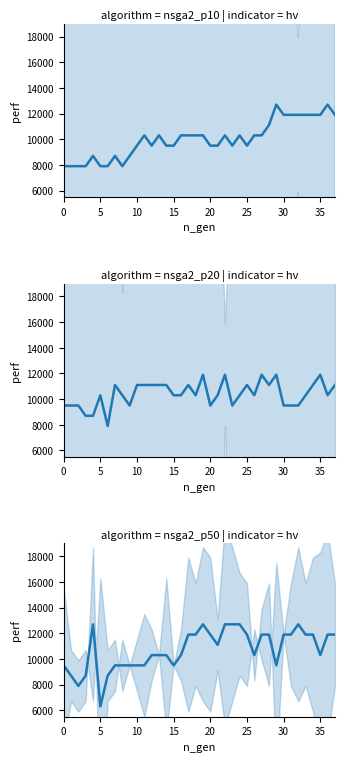

Does the chart have visible grid lines?

No